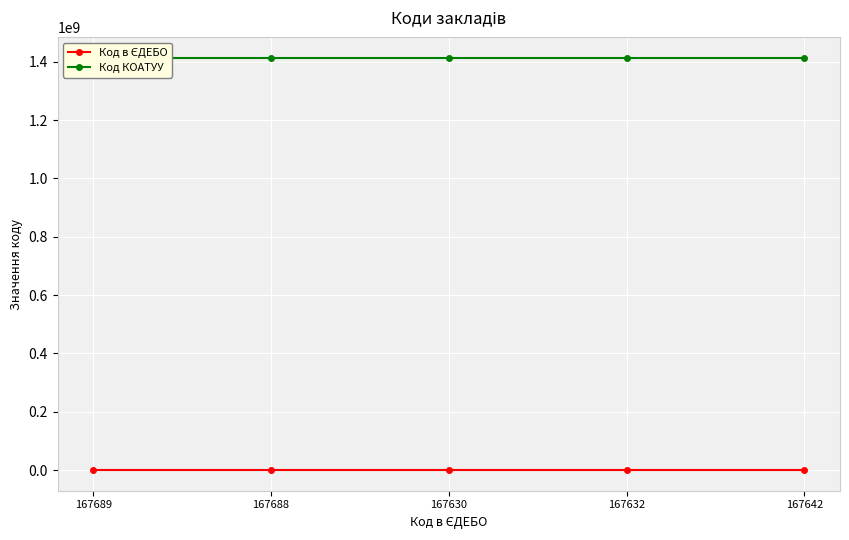

Which category has the lowest value across all series?

167630